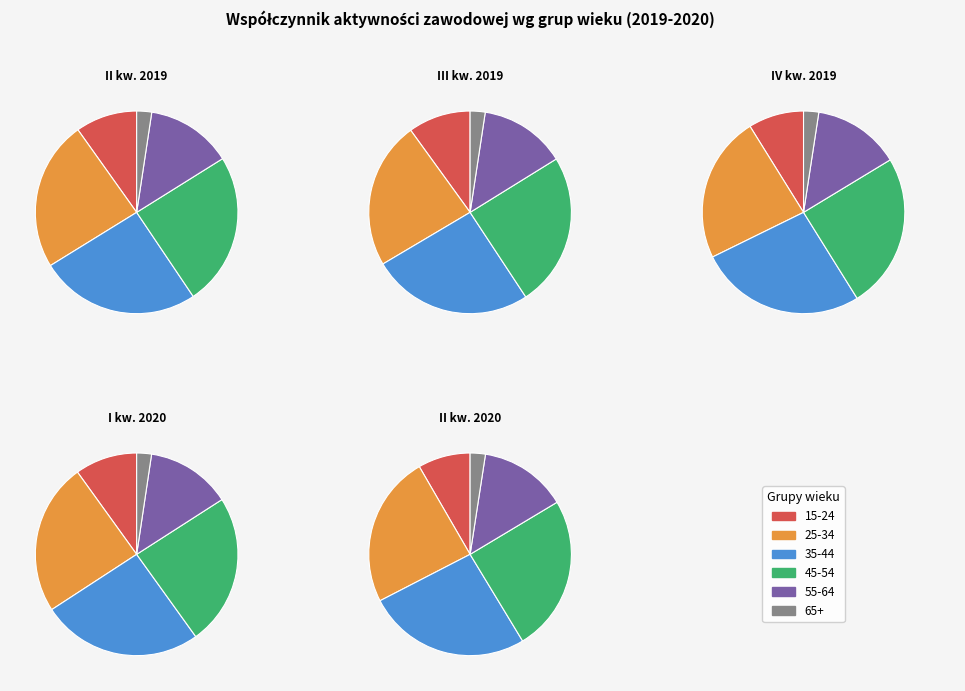

Which slice is the largest?

35-44